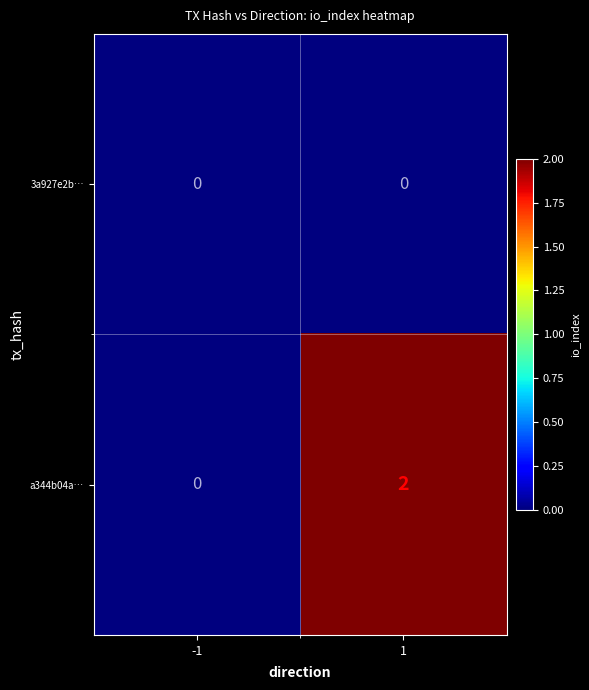

List the series in order of their peak value, lowest first.

3a927e2b…, a344b04a…